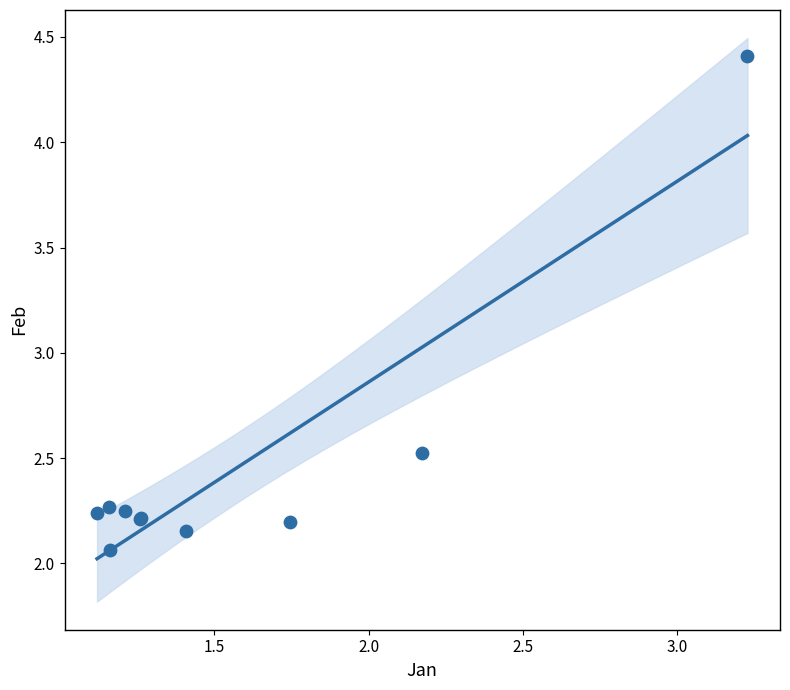

What Y value in the scatter plot is closest to 3?

2.5